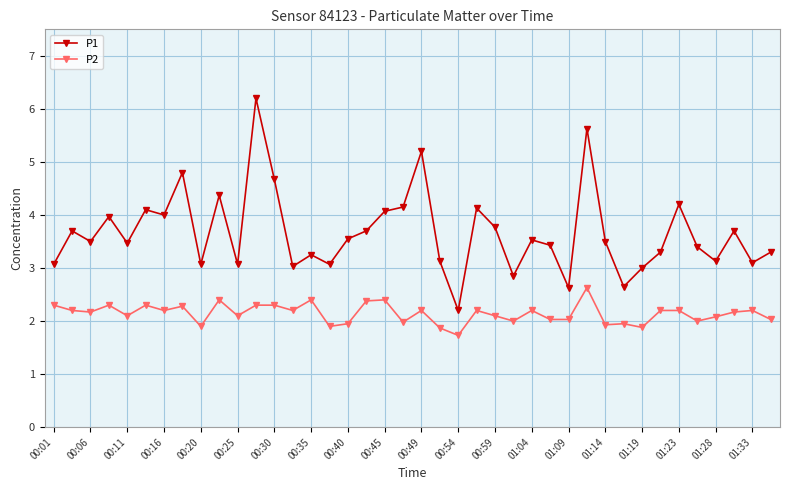

How many lines are shown in the chart?

2